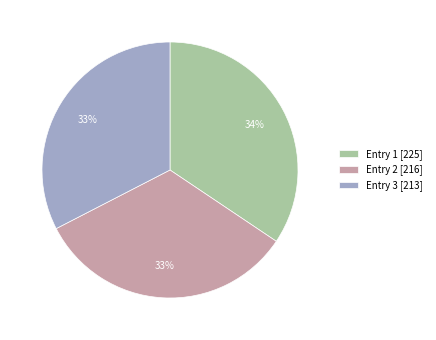

Is the sum of Entry 3 [213] and Entry 1 [225] greater than half?

Yes